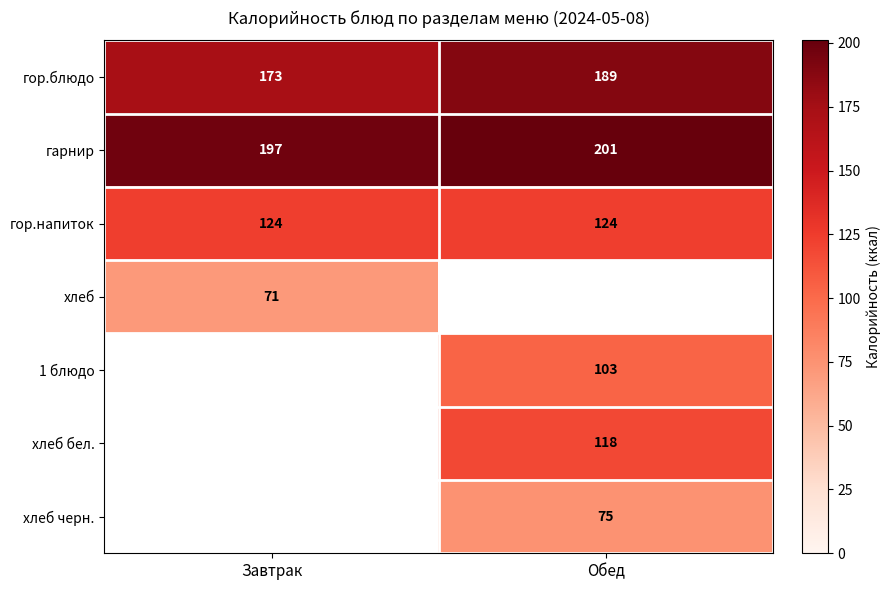

What is the spread (max minus min) of values at Обед?

126.0